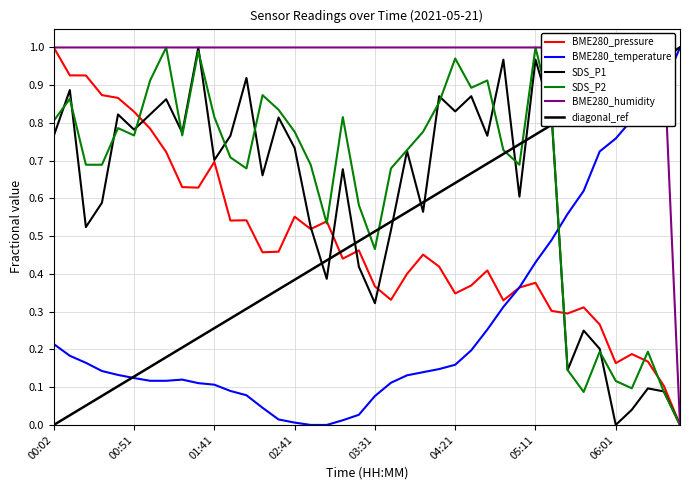

What is the average value of the BME280_pressure series?

0.5